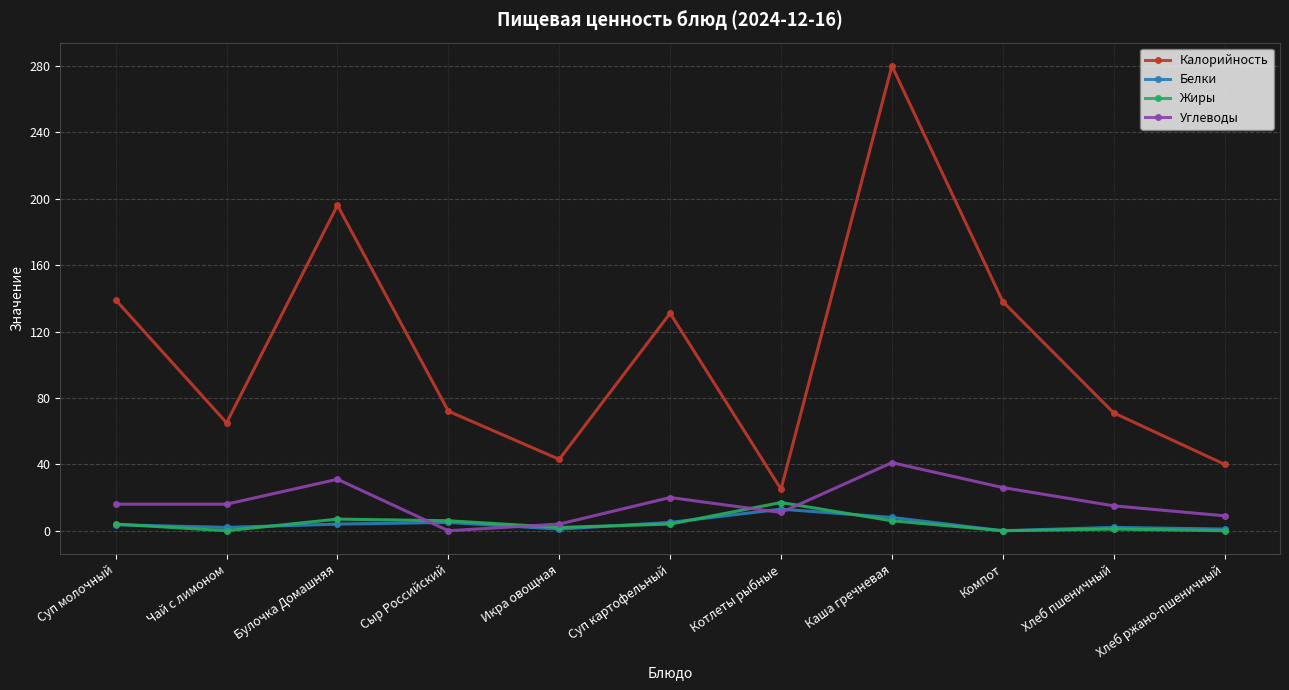

True or false: Углеводы and Белки intersect in this chart.

True